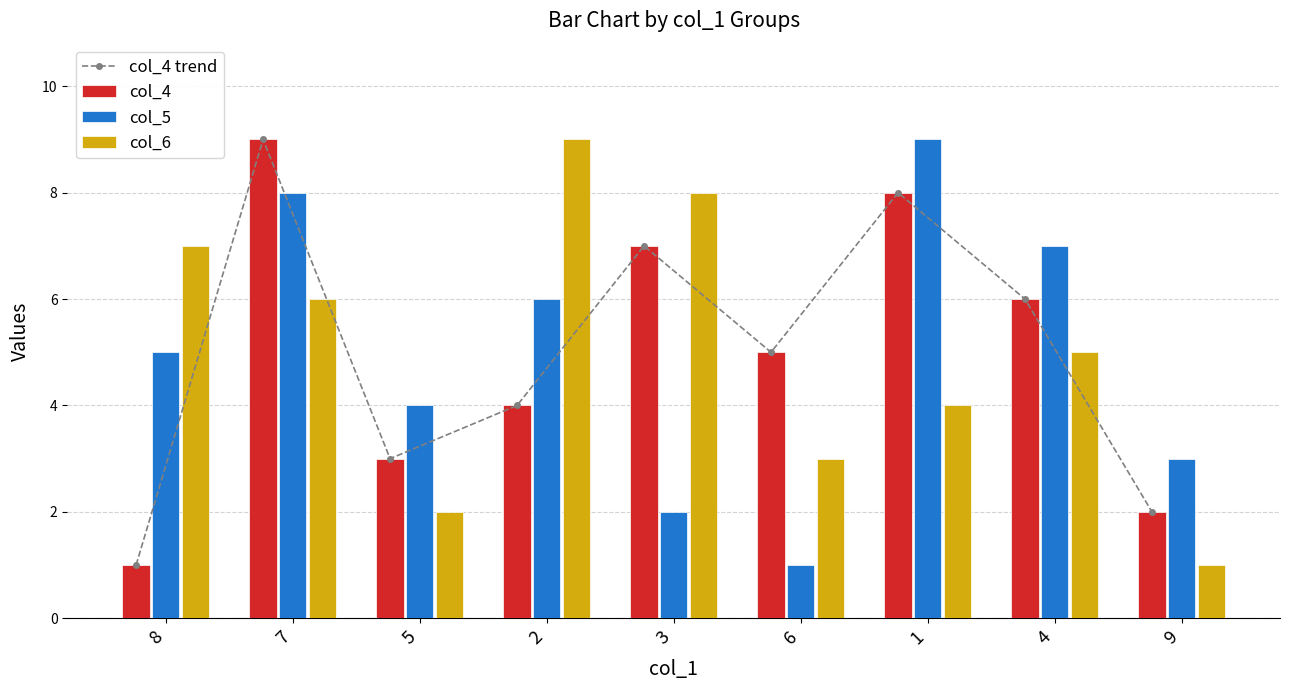

List the series in order of their peak value, highest first.

col_4 trend, col_4, col_5, col_6